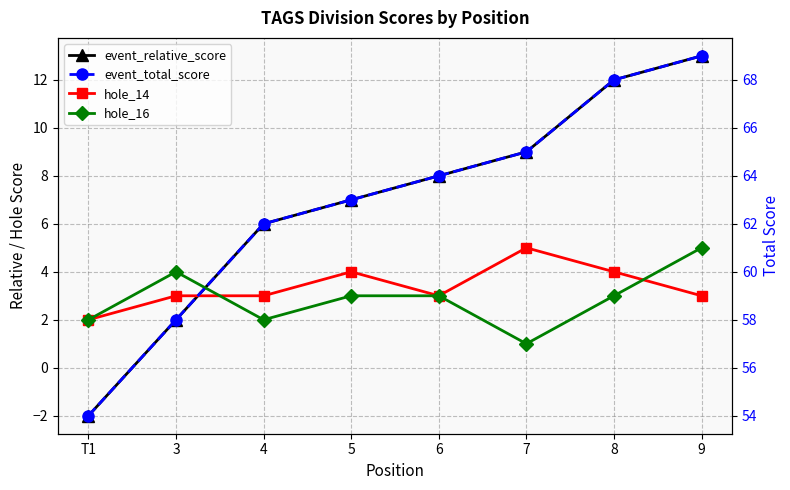

At which label does event_relative_score first exceed 8?

7